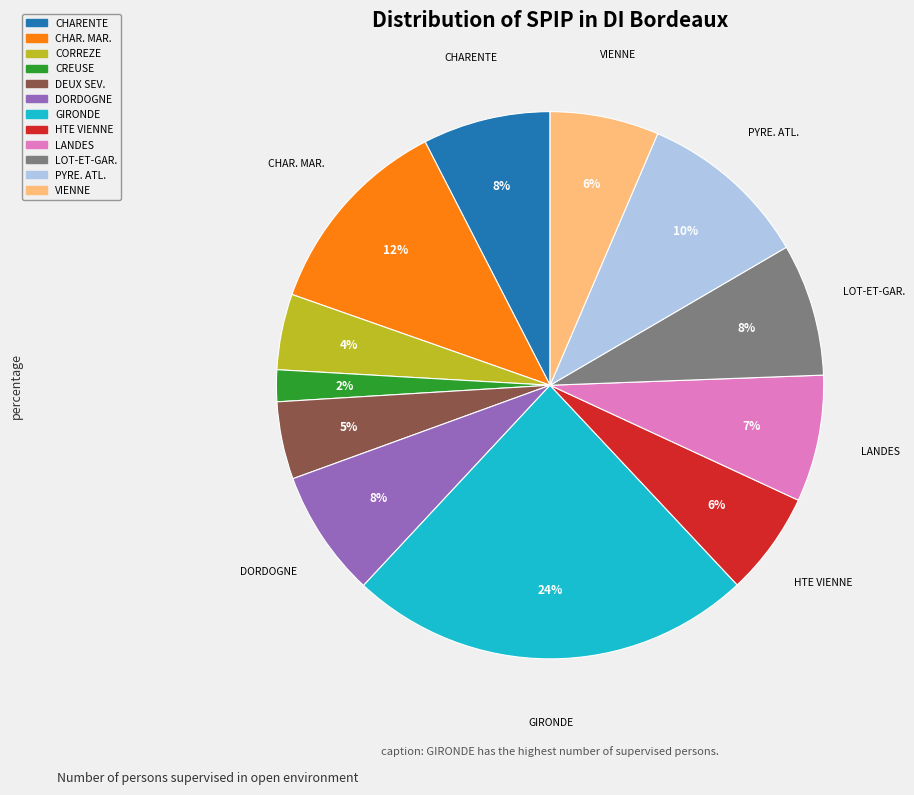

Is there any slice that represents more than half of the pie?

No